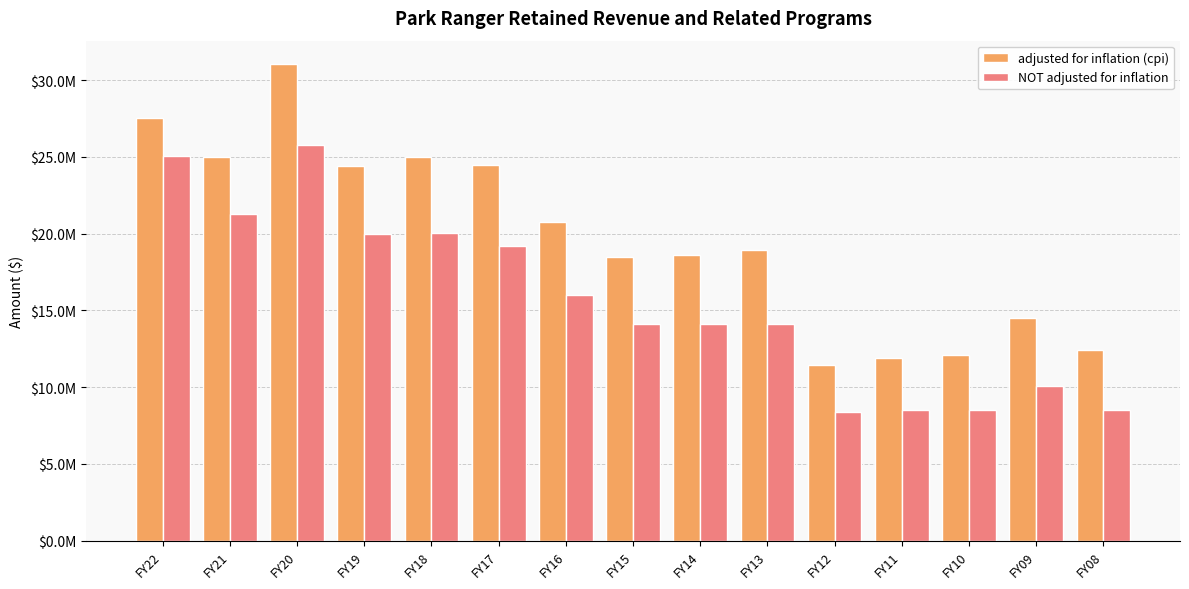

What are all the series names shown in the legend?

adjusted for inflation (cpi), NOT adjusted for inflation